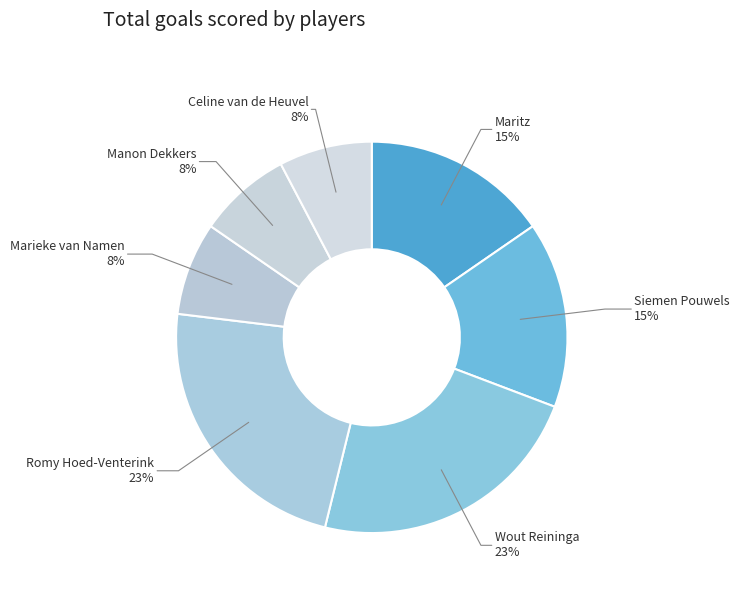

Between Romy Hoed-Venterink and Celine van de Heuvel, which is larger?

Romy Hoed-Venterink